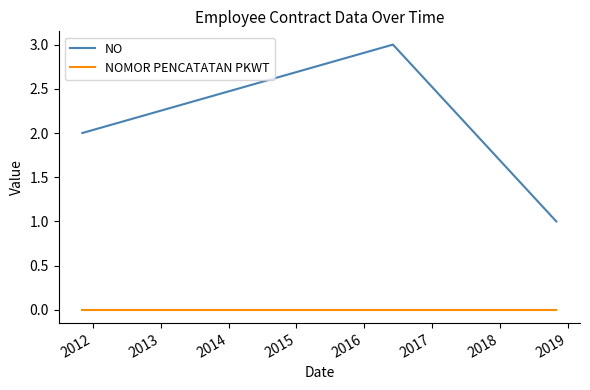

What is the difference between the maximum and minimum values in the NO series?

2